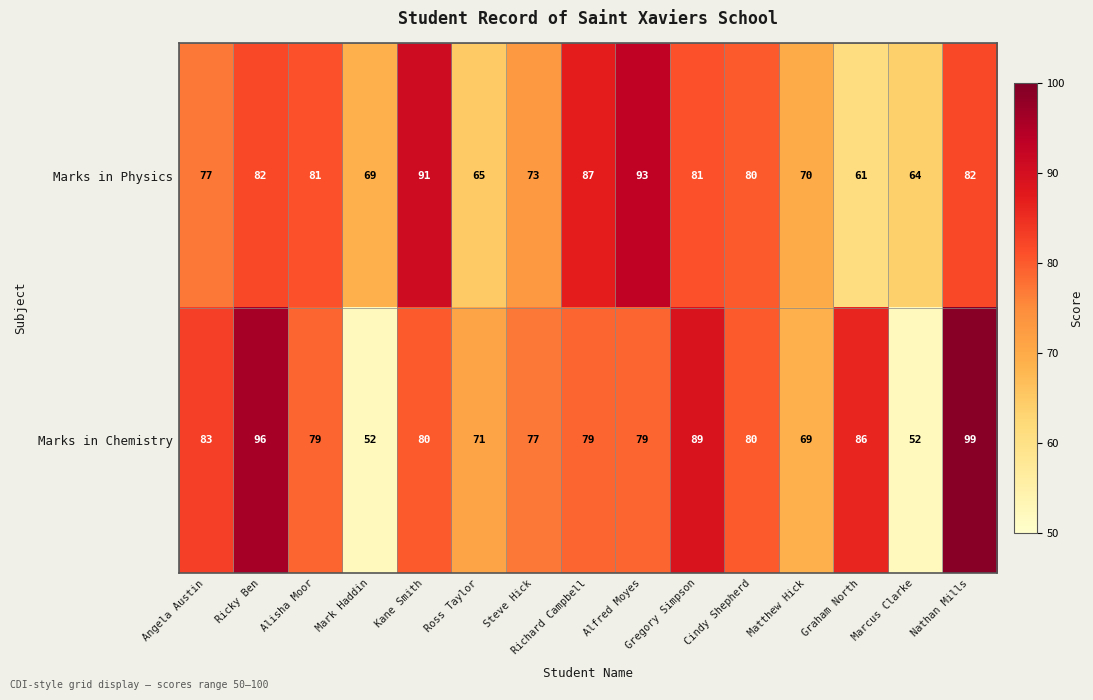

Rank the series by their average value, from lowest to highest.

Marks in Physics, Marks in Chemistry